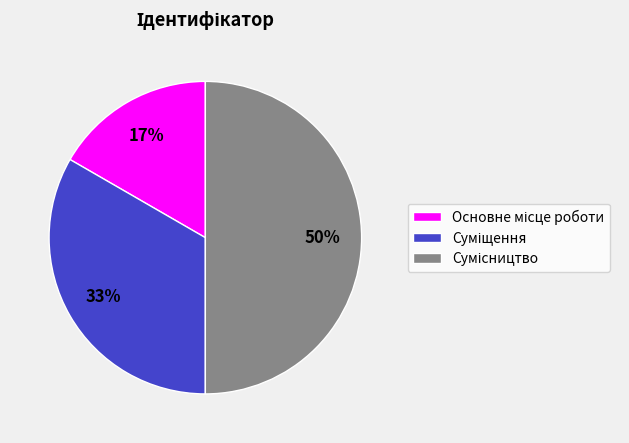

How many segments does this pie chart have?

3